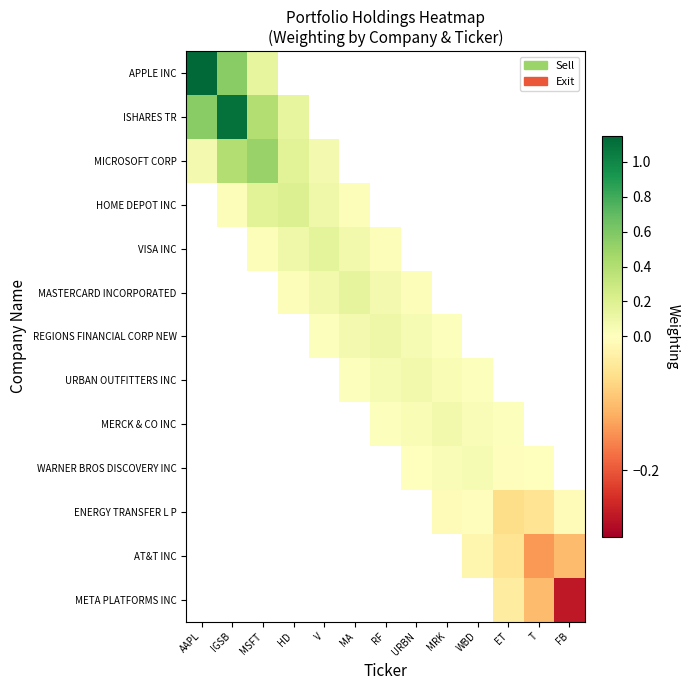

What is the difference between the maximum and minimum values in the MICROSOFT CORP series?

0.4